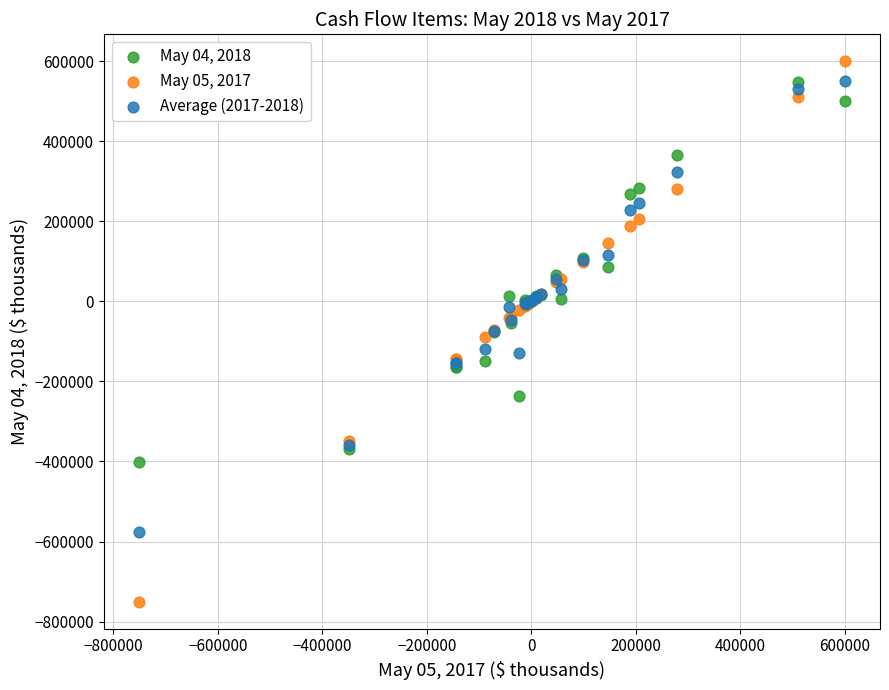

Which series reaches the minimum Y coordinate?

May 05, 2017